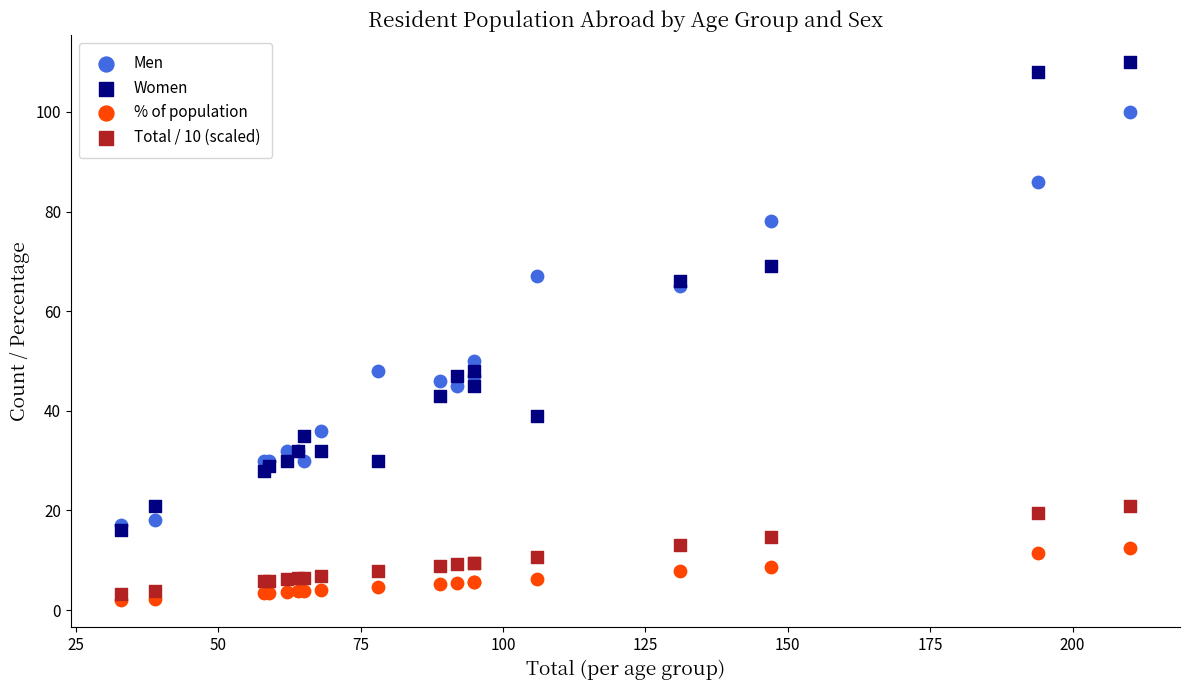

Which series contains the highest Y value?

Women